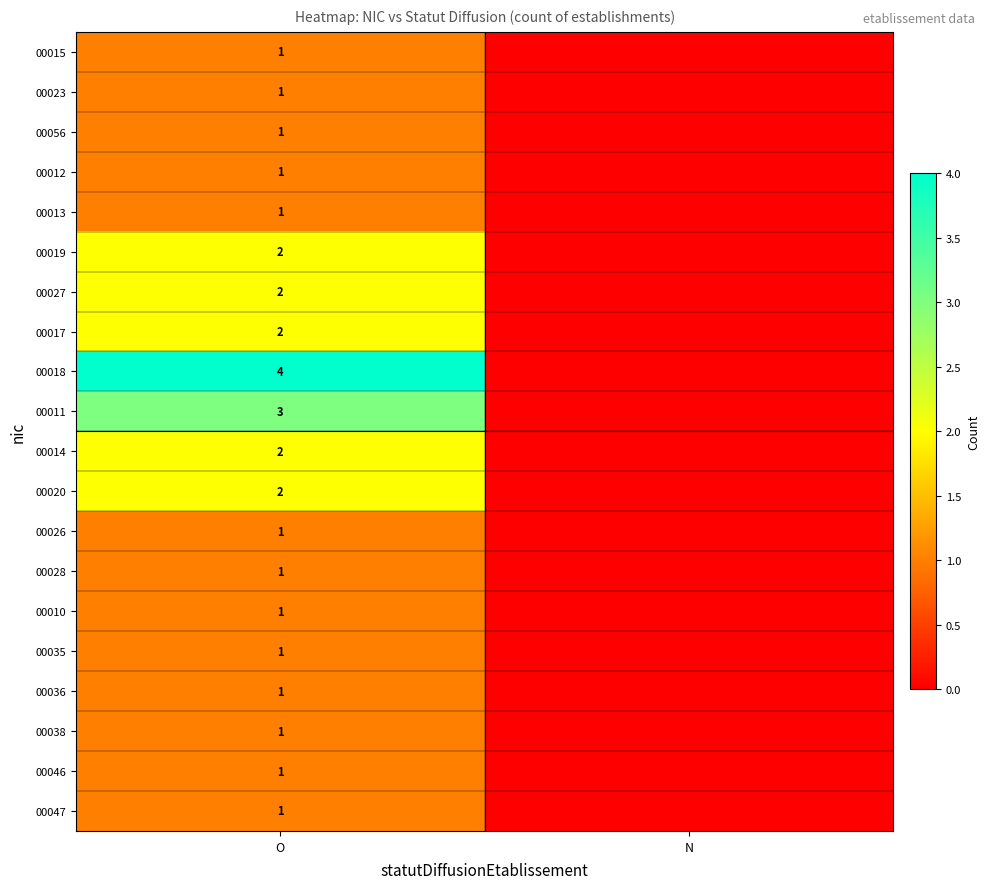

The 00014 series shows 1 at O. True or false?

False